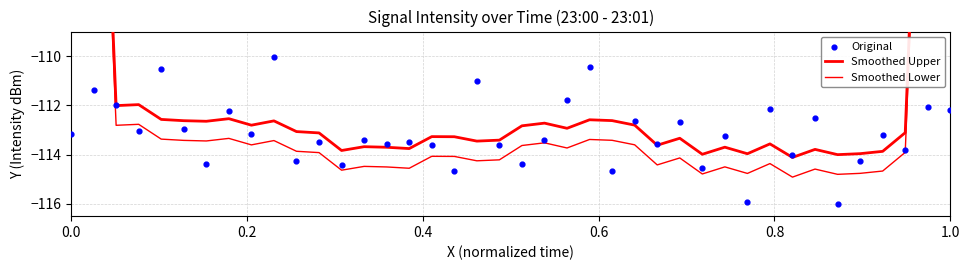

Which series has the widest spread of Y values?

Smoothed Upper